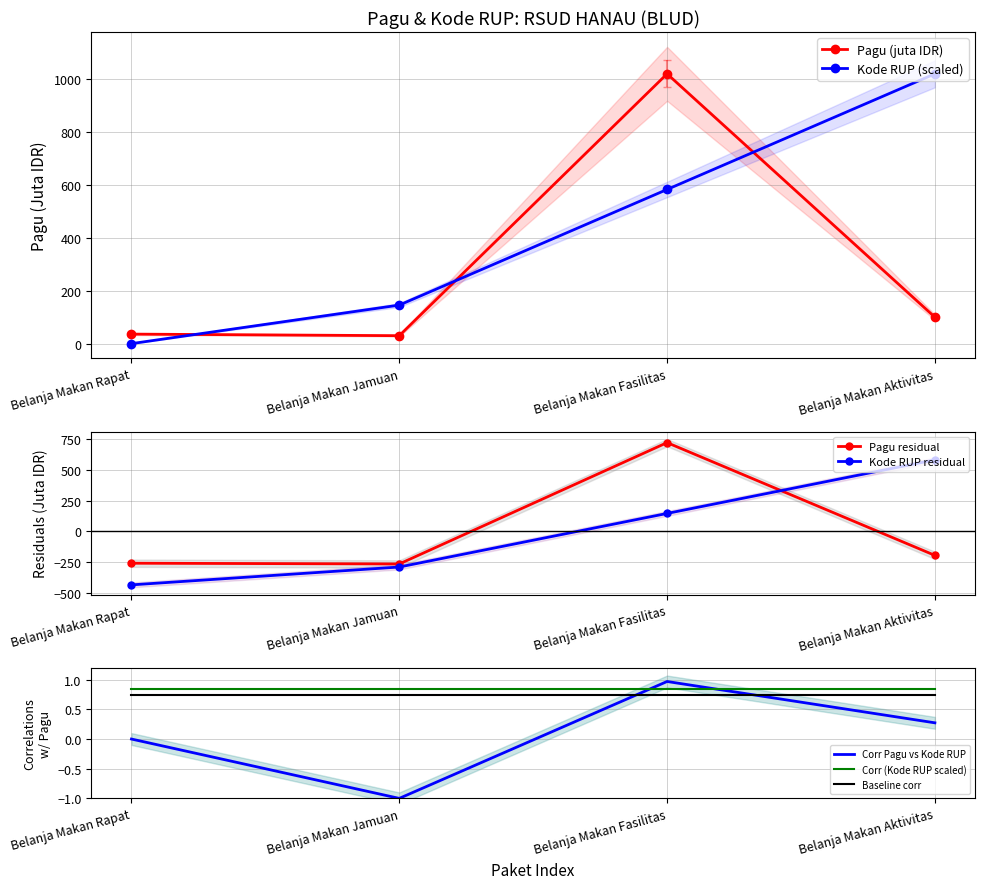

What is the minimum value for Pagu?

30.0